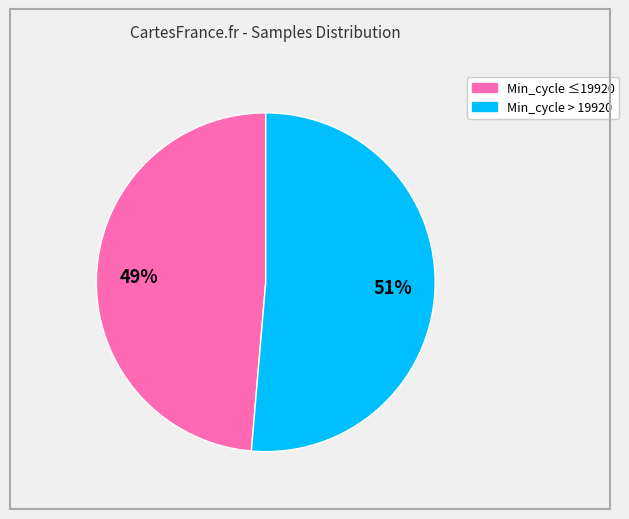

Is there any slice that represents more than half of the pie?

Yes